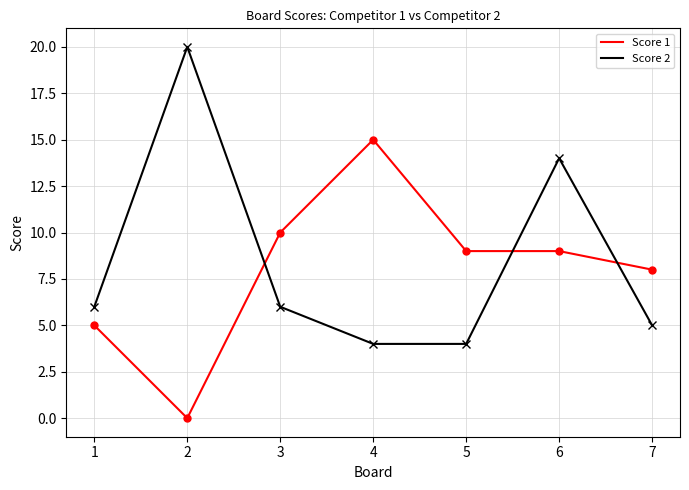

Rank the series at 6 from lowest to highest value.

Score 1, Score 2